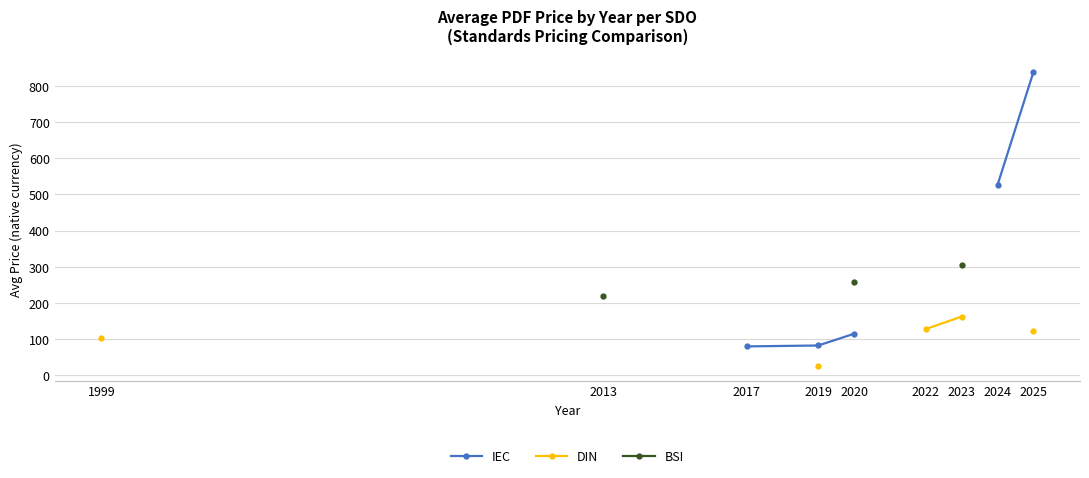

At which category does the chart reach its minimum across all series?

2019